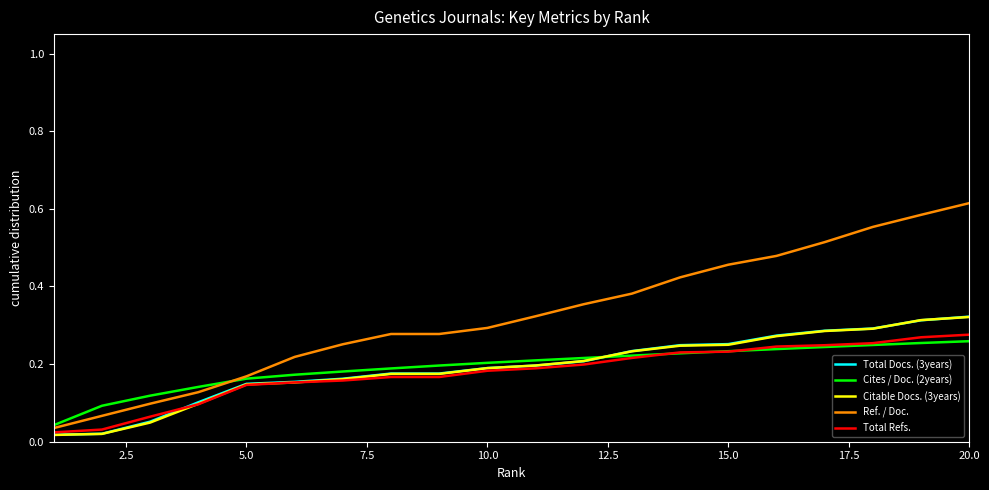

Which series has the largest range (max minus min)?

Ref. / Doc.